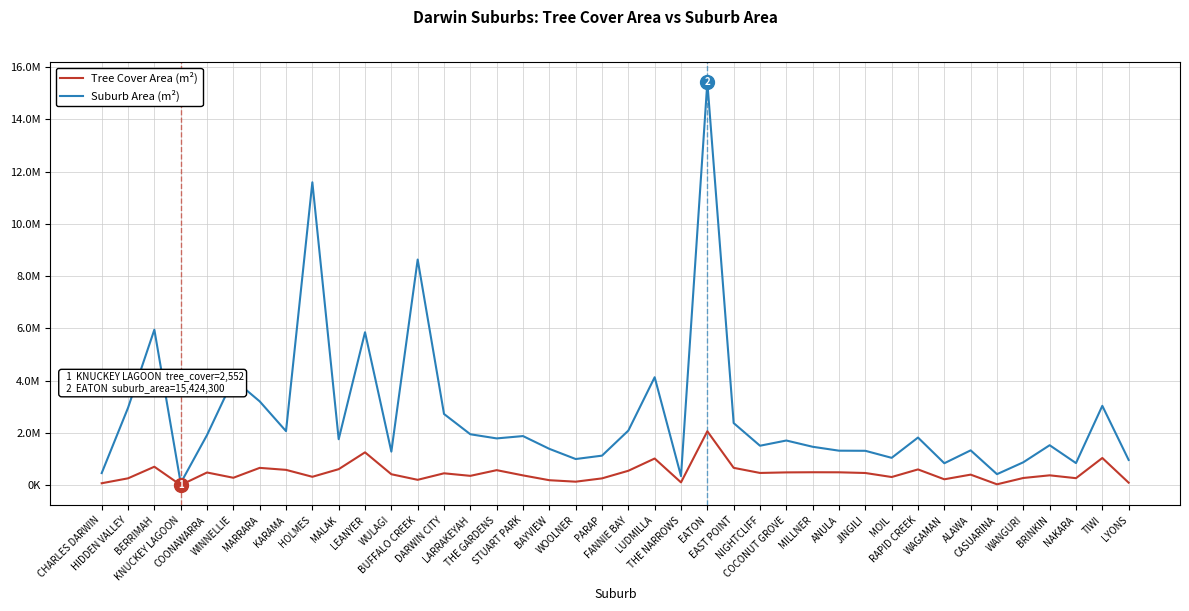

Which series has the largest total across all categories?

Suburb Area (m²)